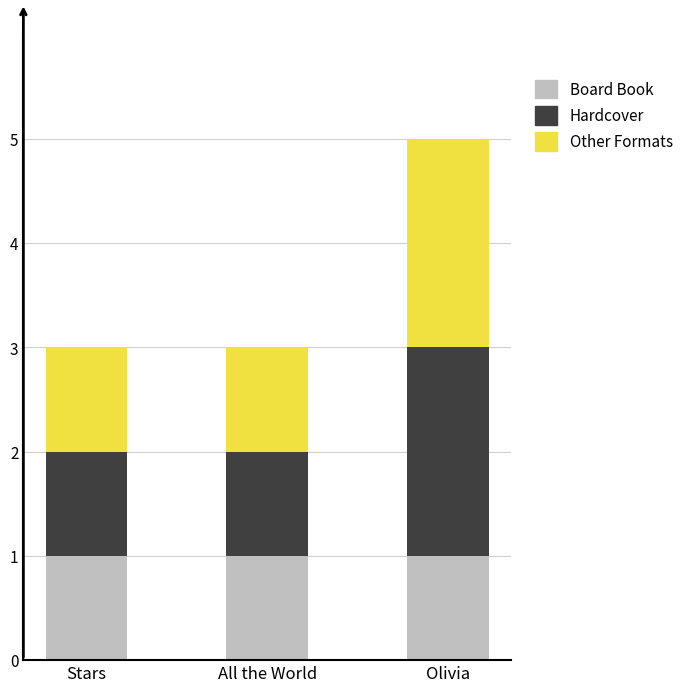

What are all the series names shown in the legend?

Board Book, Hardcover, Other Formats